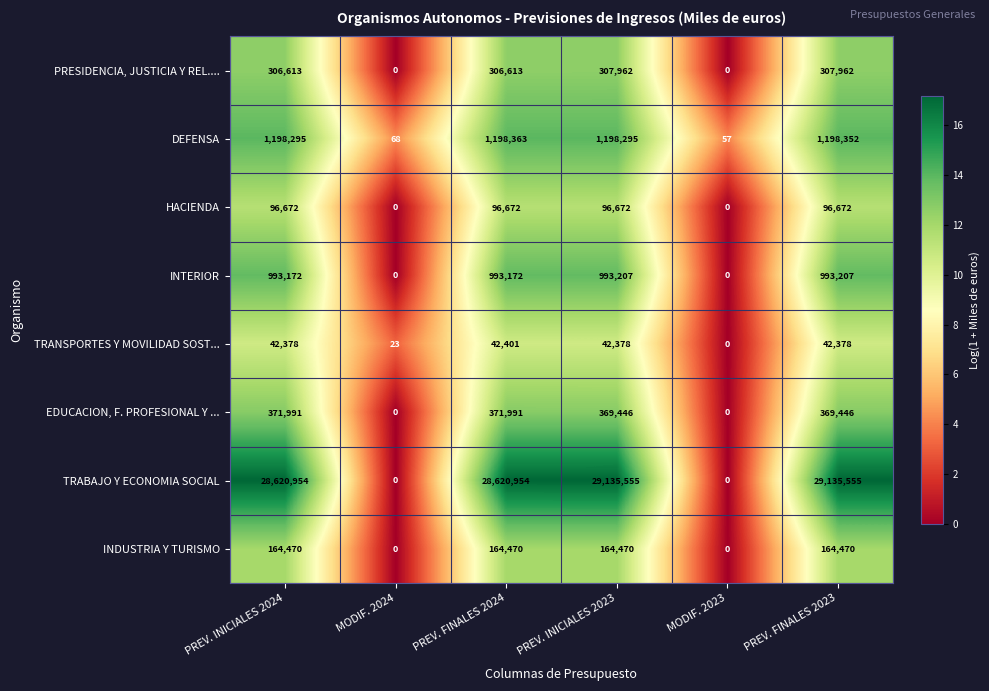

What is the highest value of the INDUSTRIA Y TURISMO series?

164470